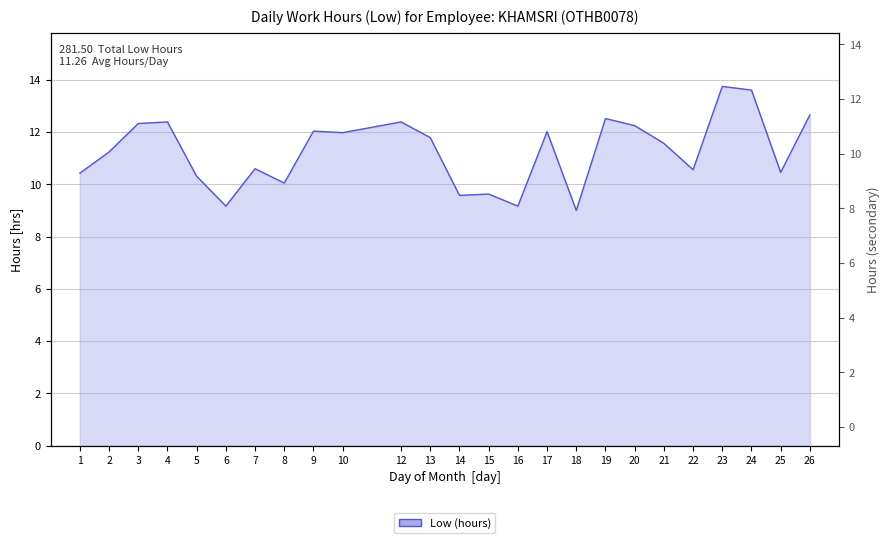

How many values are below 11?

11